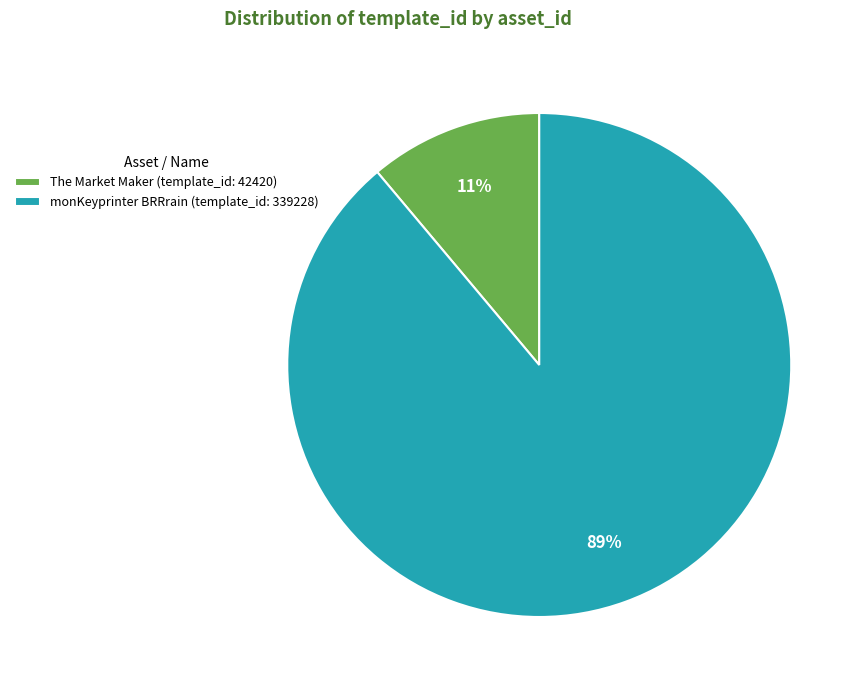

Rank the categories by value from lowest to highest.

The Market Maker (template_id: 42420), monKeyprinter BRRrain (template_id: 339228)